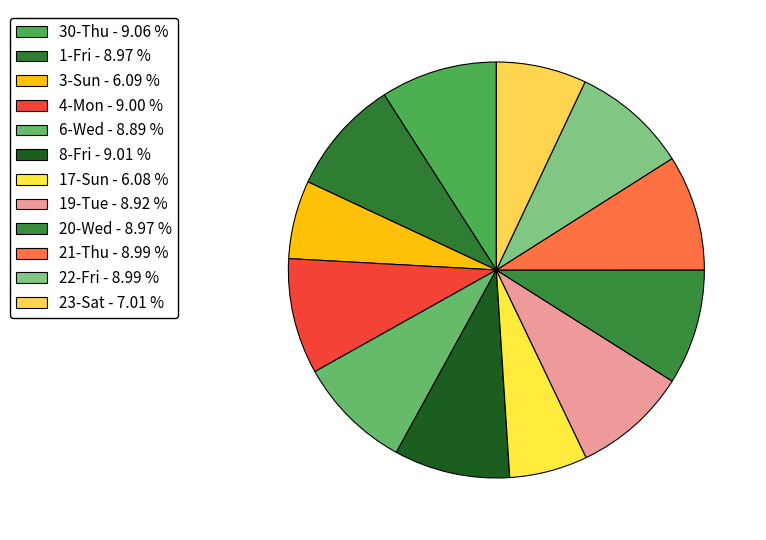

How many segments does this pie chart have?

12